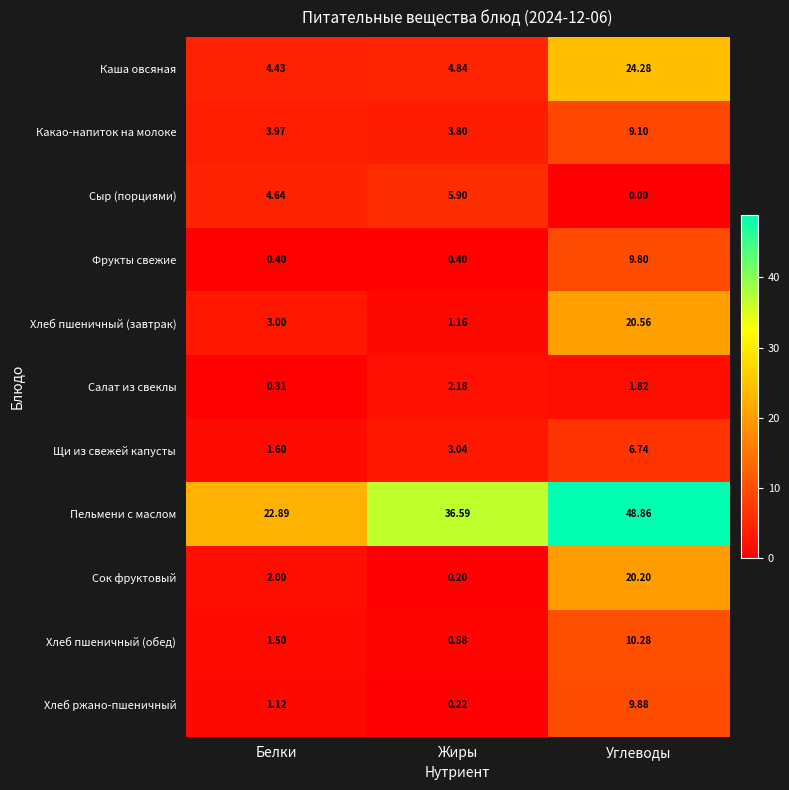

At which category does the chart reach its minimum across all series?

Углеводы